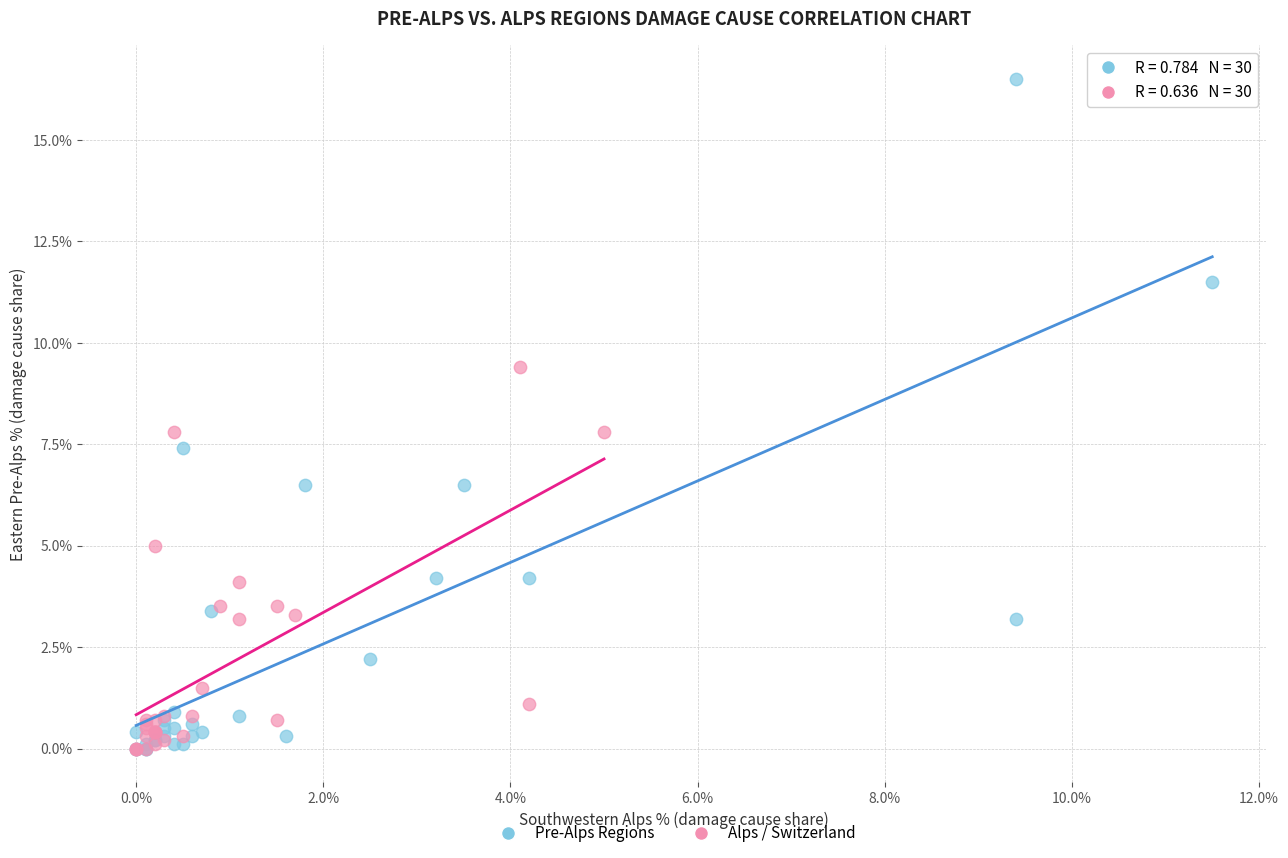

Which series reaches the maximum Y coordinate?

Pre-Alps Regions